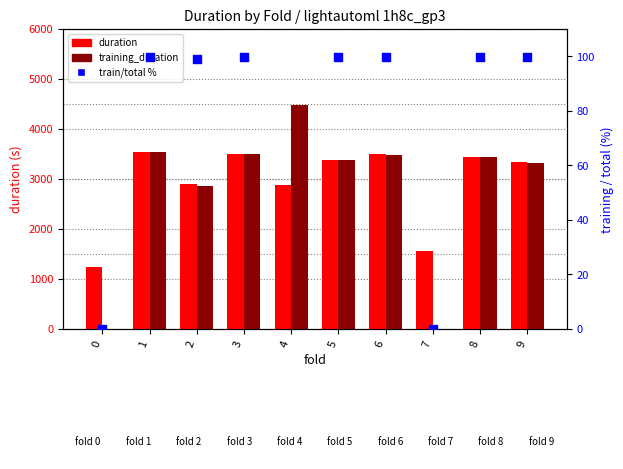

What is the total value across all series at 9?

6758.6